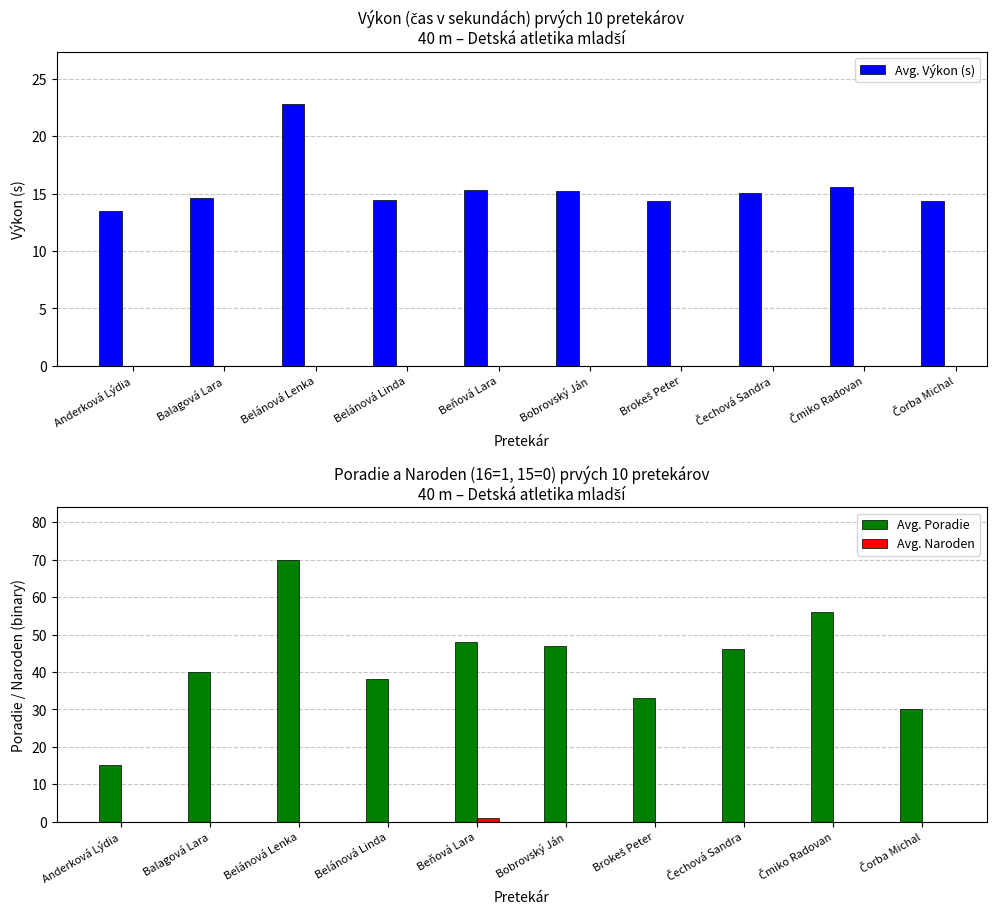

What is the label of the 1st bar from the right?

Čorba Michal